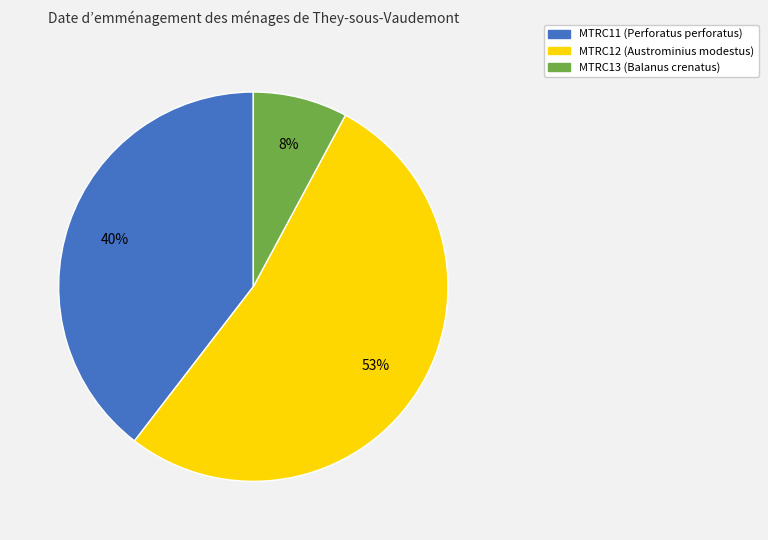

How many segments does this pie chart have?

3